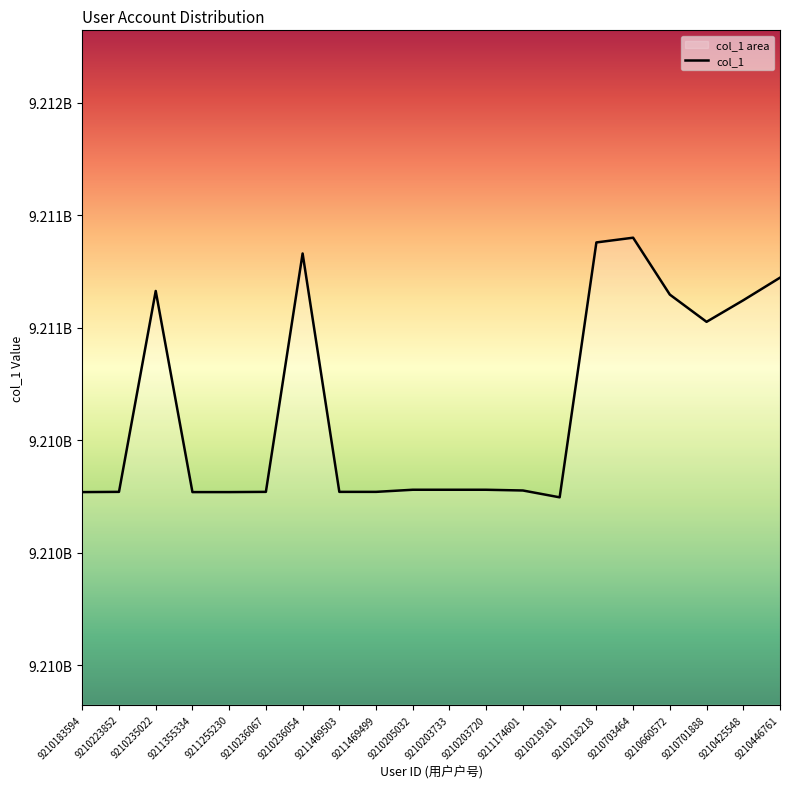

True or false: the data shows 1998263283 at 9210236054.

False